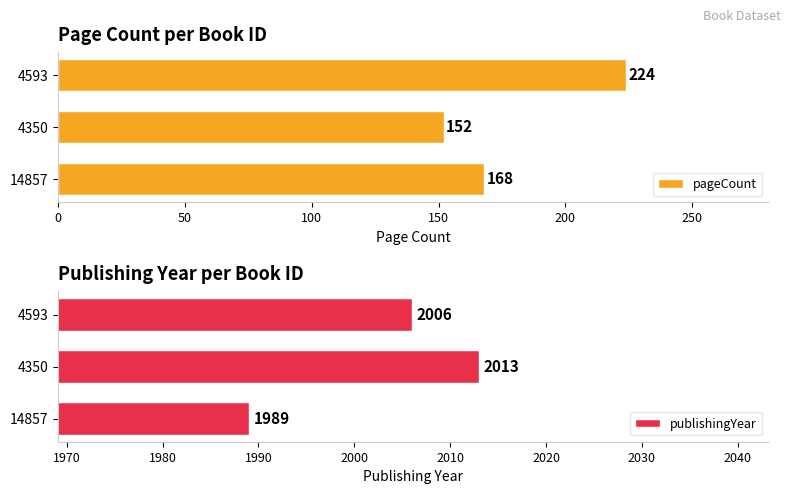

What is the highest value of the pageCount series?

224